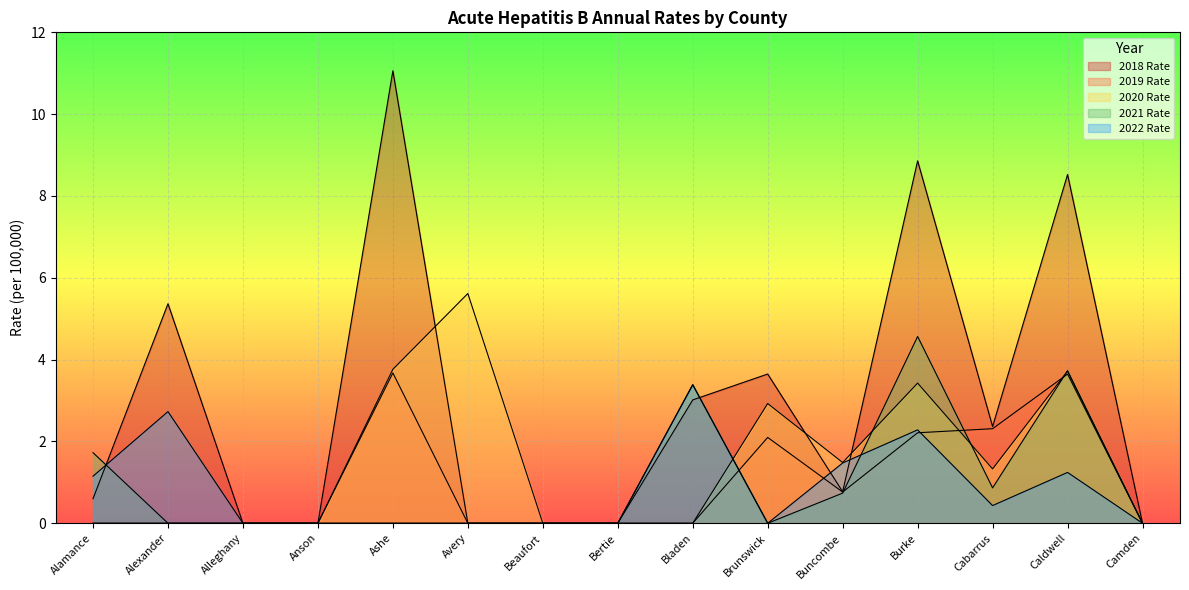

What is the difference between the second highest and second lowest values in the 2021 Rate series?

3.7